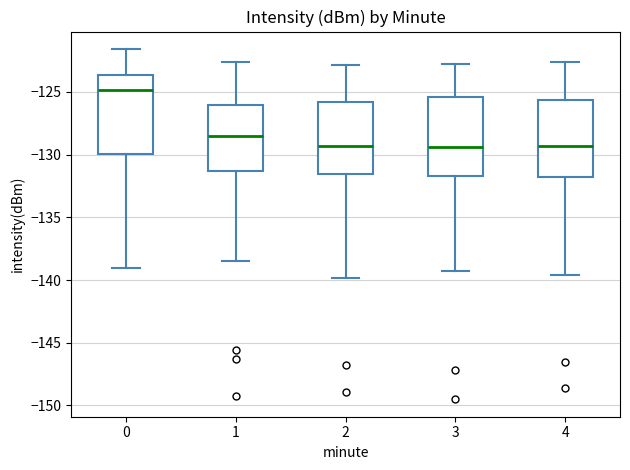

Reading left to right, transcribe this box plot: for each box, give where its median line is, the range the box spans, and where its two whiskers end, as read against the y-axis. The values are not printed on the chart, so give them approximately, as read against the axis.

0: median -125.0, box -130.0 to -123.5, whiskers -139.0 to -121.5
1: median -128.5, box -131.5 to -126.0, whiskers -138.5 to -122.5
2: median -129.5, box -131.5 to -126.0, whiskers -140.0 to -123.0
3: median -129.5, box -131.5 to -125.5, whiskers -139.5 to -123.0
4: median -129.5, box -132.0 to -125.5, whiskers -139.5 to -122.5